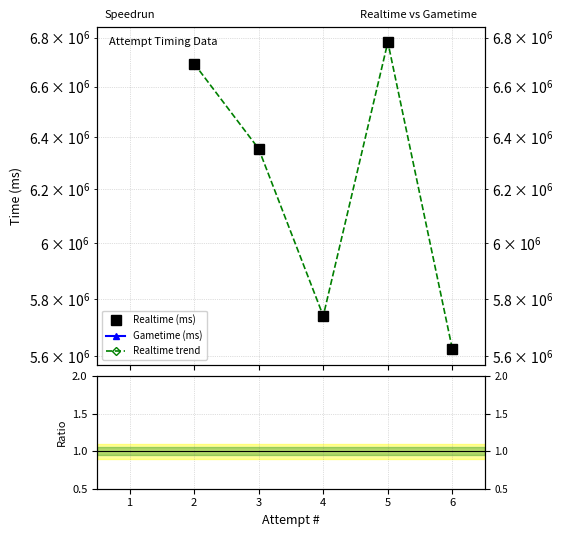

How many positive values does the Realtime (ms) series have?

5